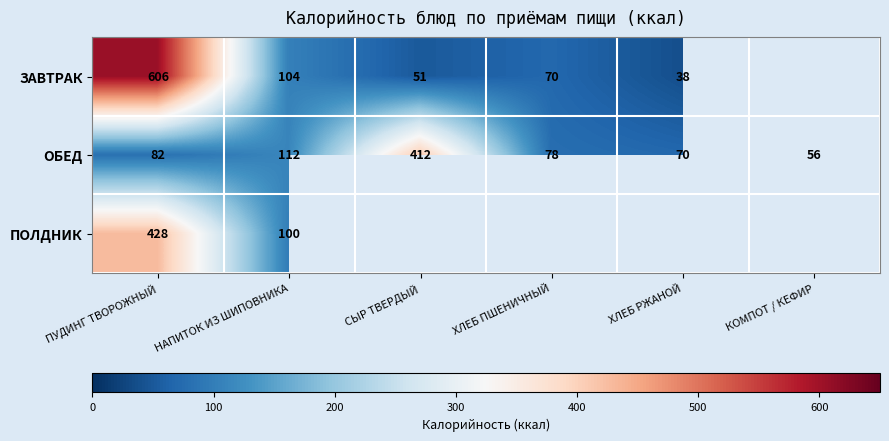

True or false: ЗАВТРАК has a value of 66.2 at ХЛЕБ РЖАНОЙ.

False